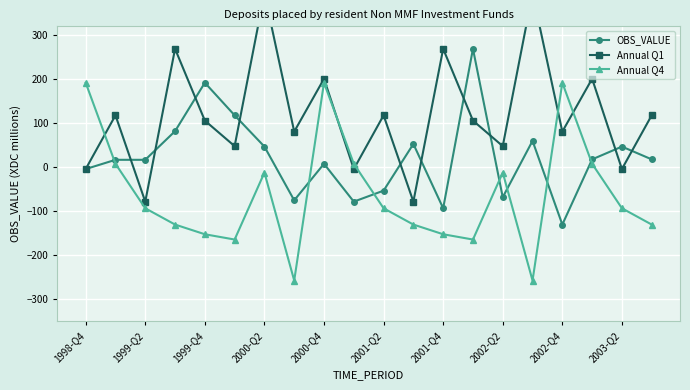

Reading left to right, transcribe all the data shown in this chart.

OBS_VALUE: -4	17	17	82	192	118	47	-75	8	-78	-53	53	-93	269	-68	60	-130	18	47	18
Annual Q1: -4	118	-78	269	106	48	395	81	201	-4	118	-78	269	106	48	395	81	201	-4	118
Annual Q4: 192	8	-93	-130	-152	-164	-12	-257	192	8	-93	-130	-152	-164	-12	-257	192	8	-93	-130